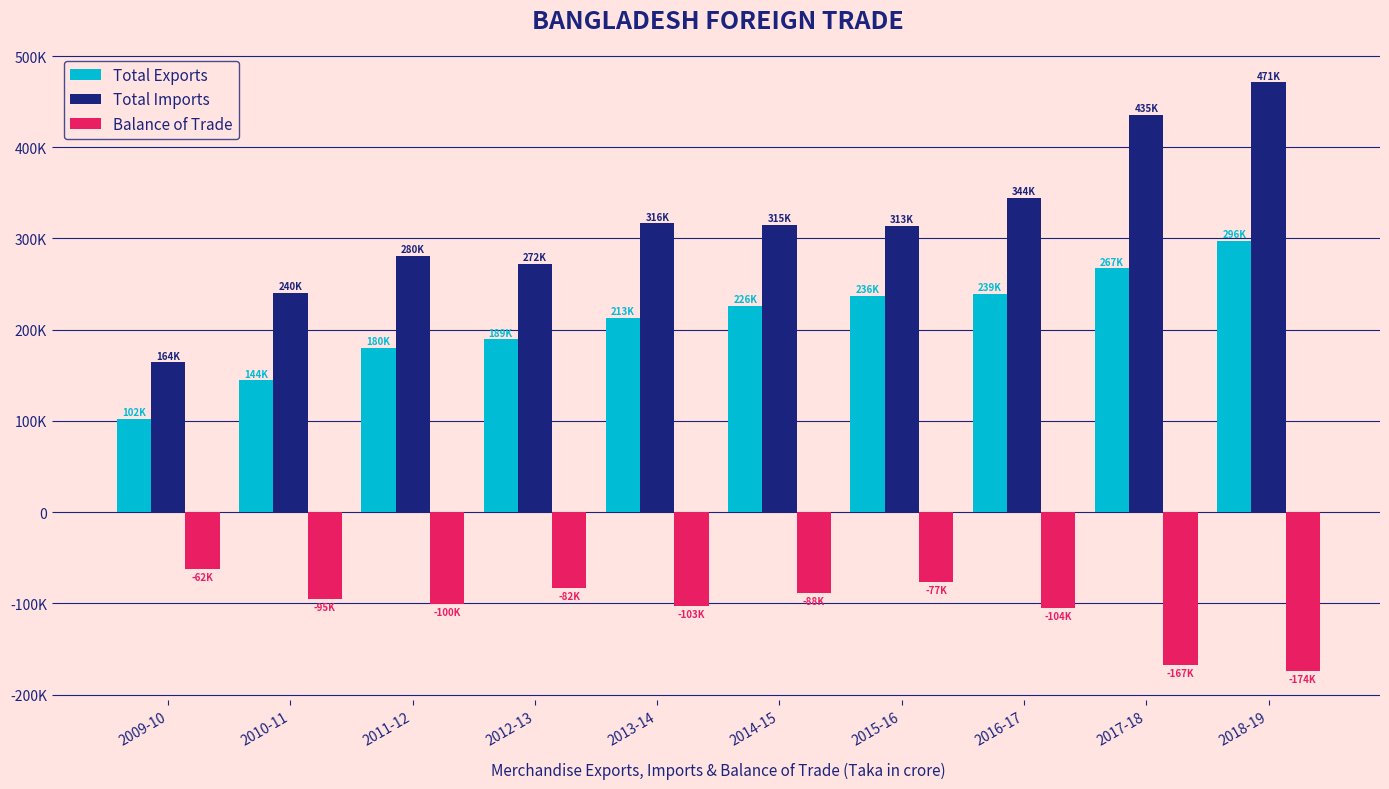

What are all the series names shown in the legend?

Total Exports, Total Imports, Balance of Trade